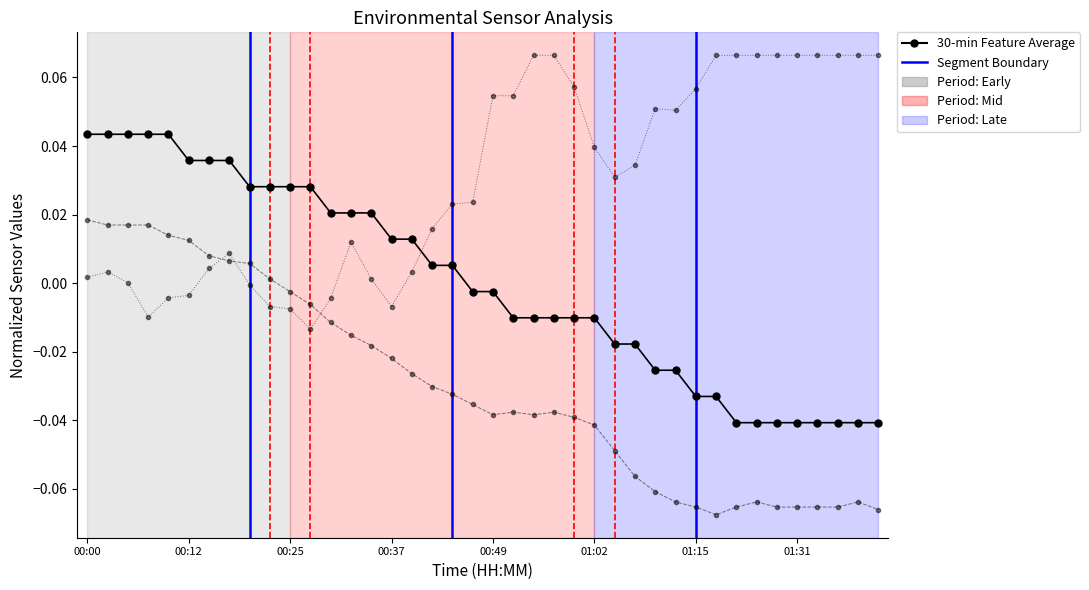

How many lines are shown in the chart?

3